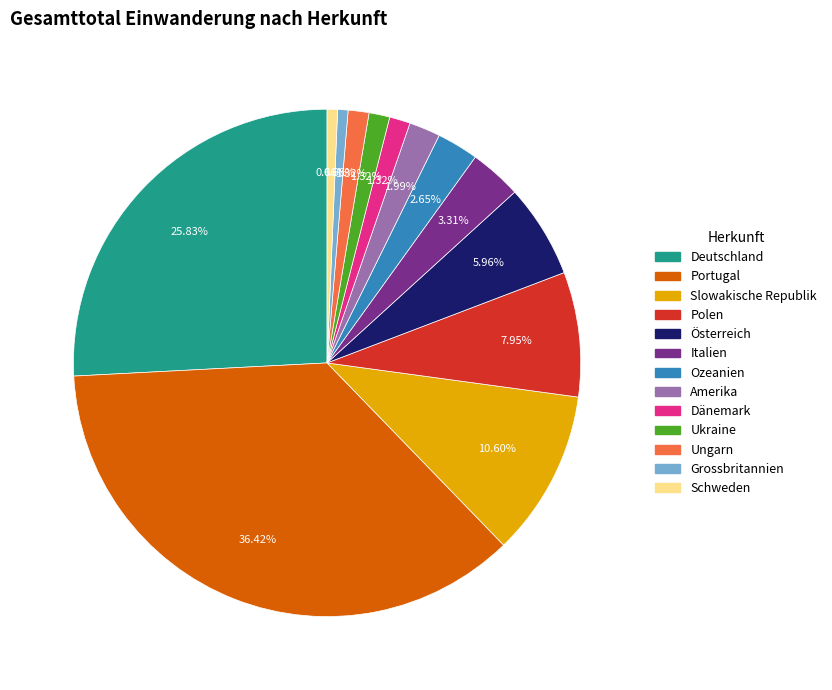

How many slices are in this pie chart?

13